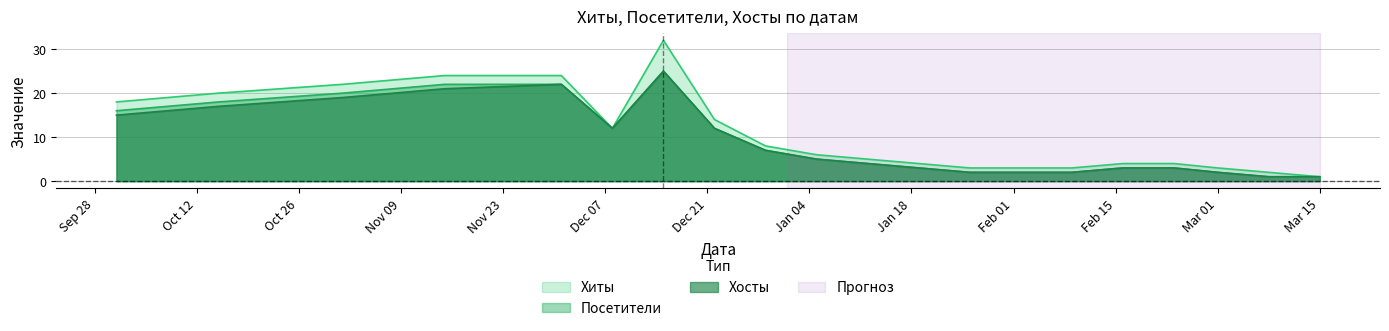

What is the maximum value for Хосты?

25